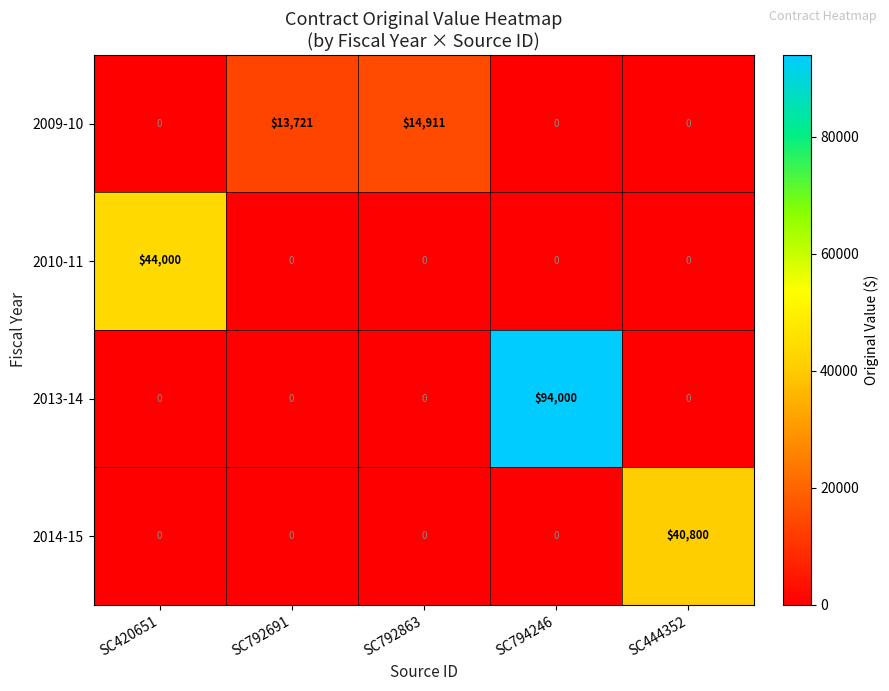

How many values in the 2014-15 series exceed 0?

1